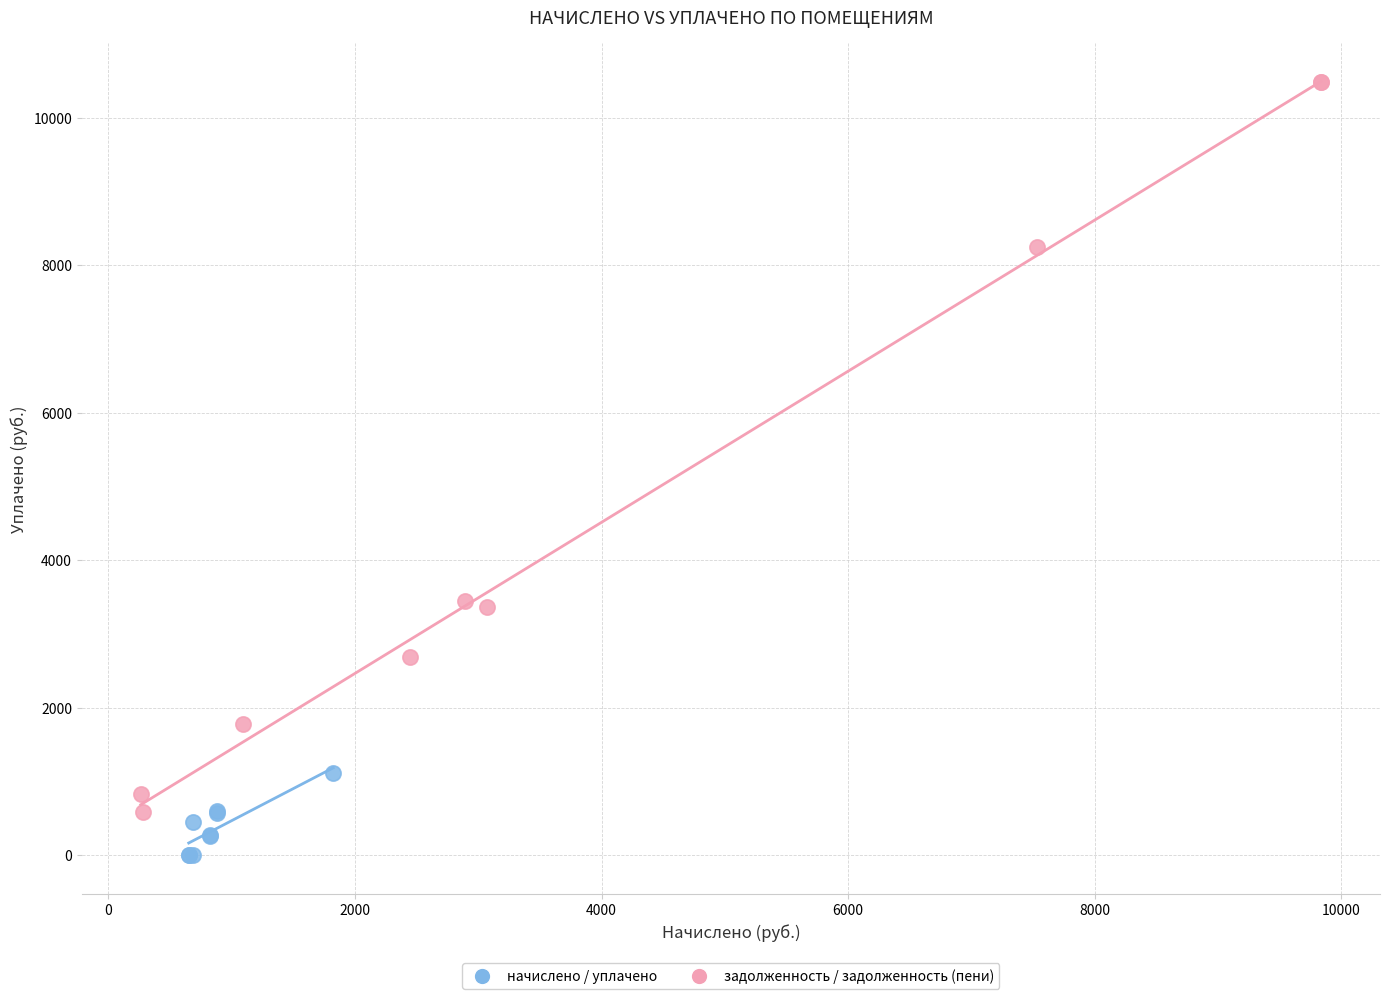

Which series has the largest Y range (max minus min)?

задолженность / задолженность (пени)